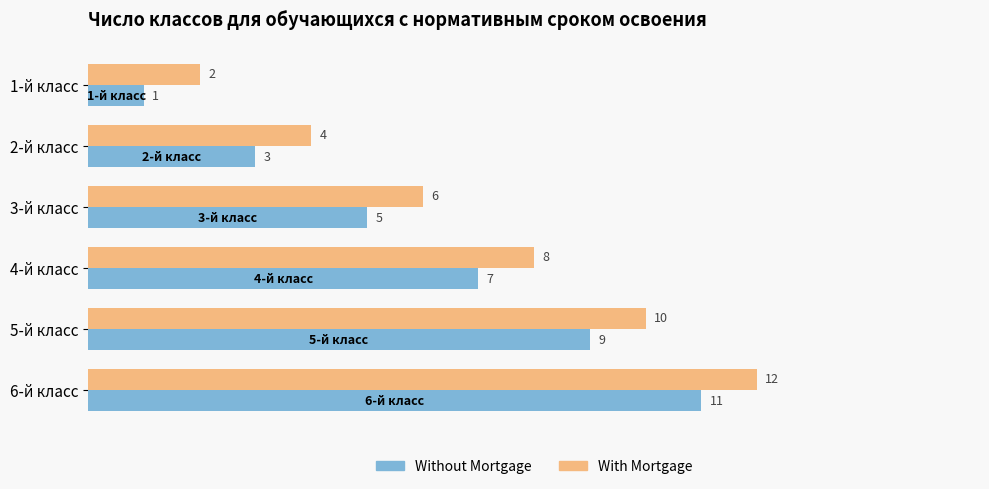

What is the approximate value of With Mortgage at 2-й класс?

4